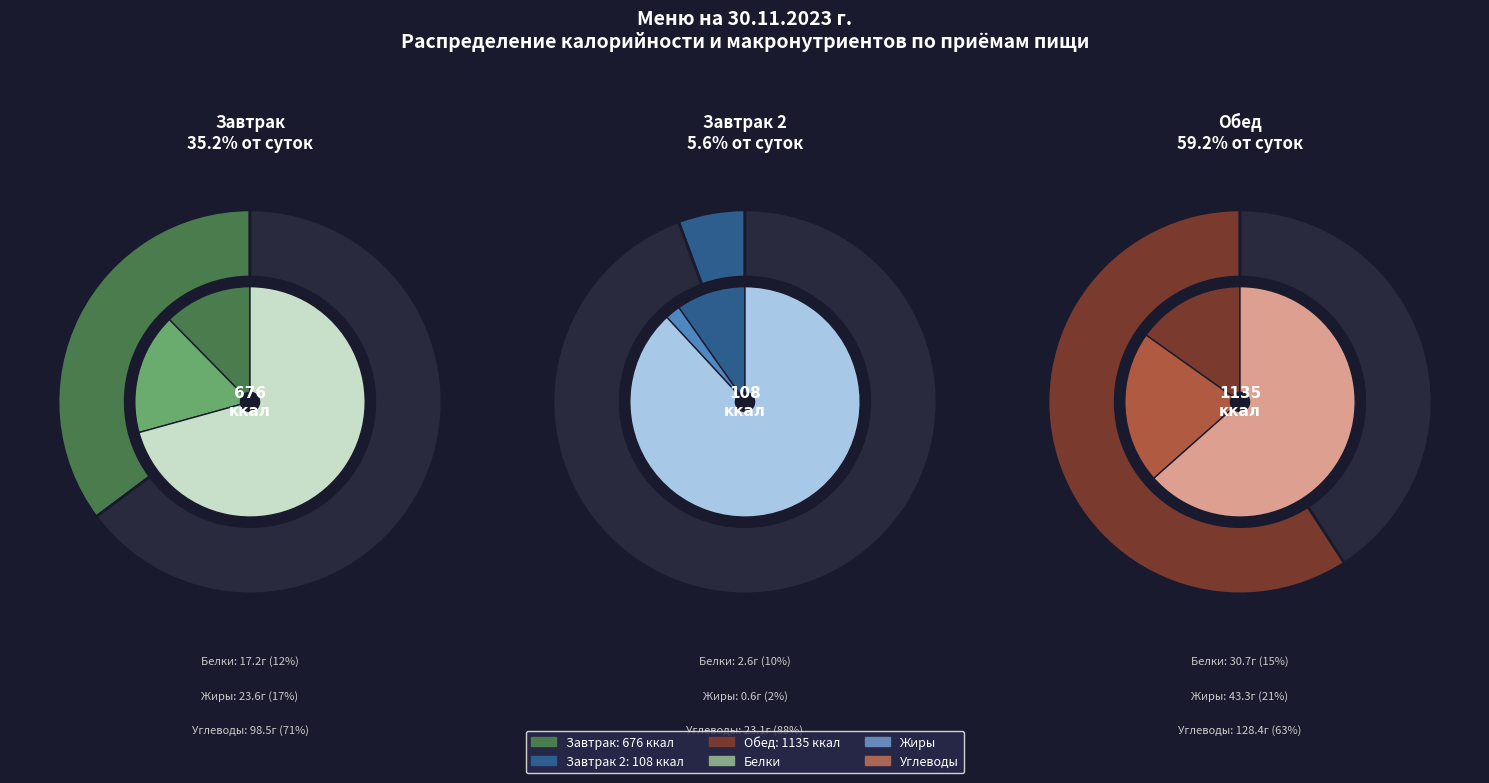

Which slice is the largest?

Обед